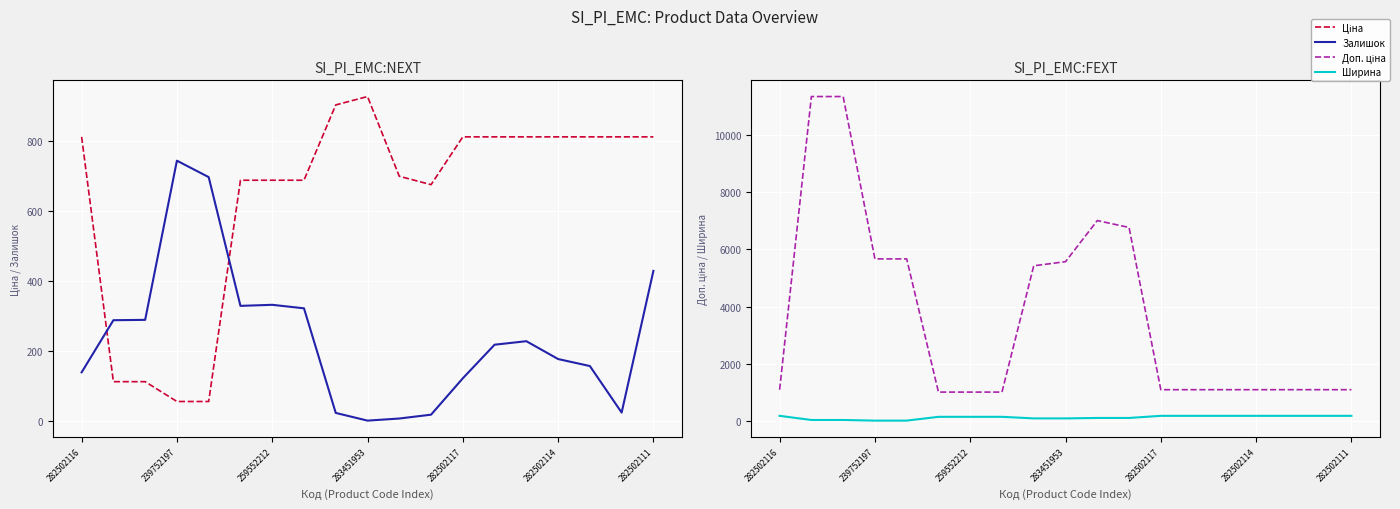

True or false: Доп. ціна has more than 1 interior local peaks.

False